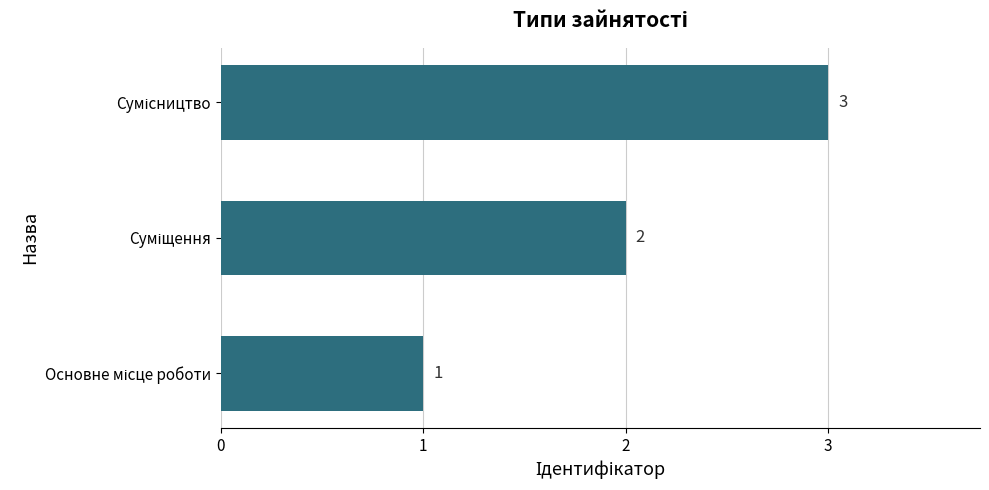

What is the sum of all values?

6